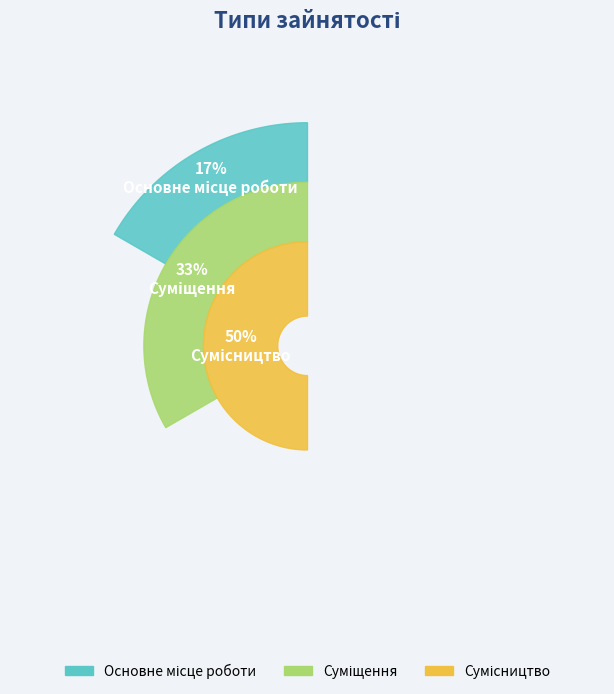

How many slices are in this pie chart?

3